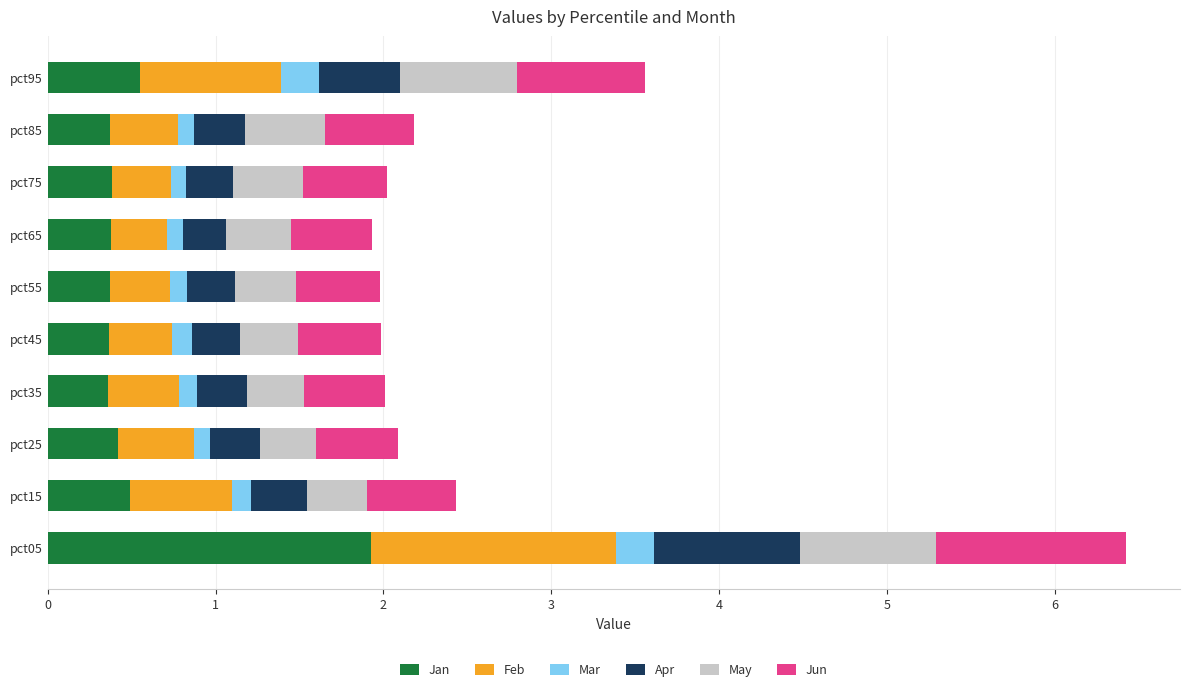

At which category is the sum across all series the highest?

pct05